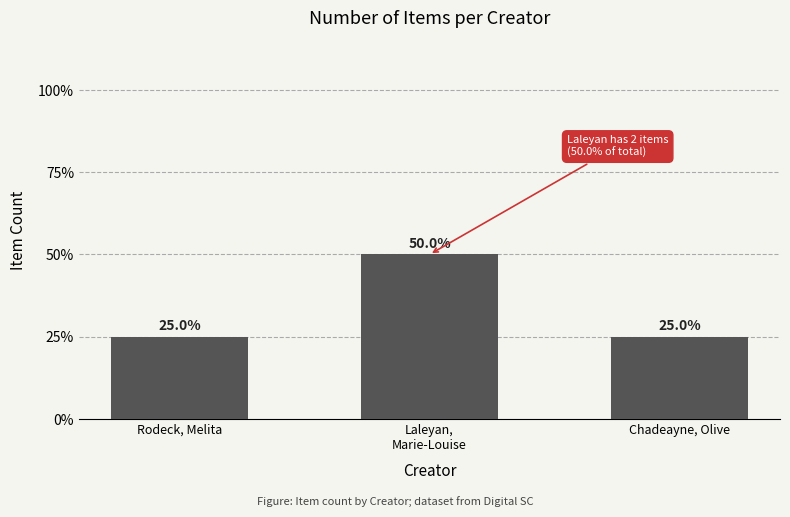

What is the maximum value shown in the chart?

50